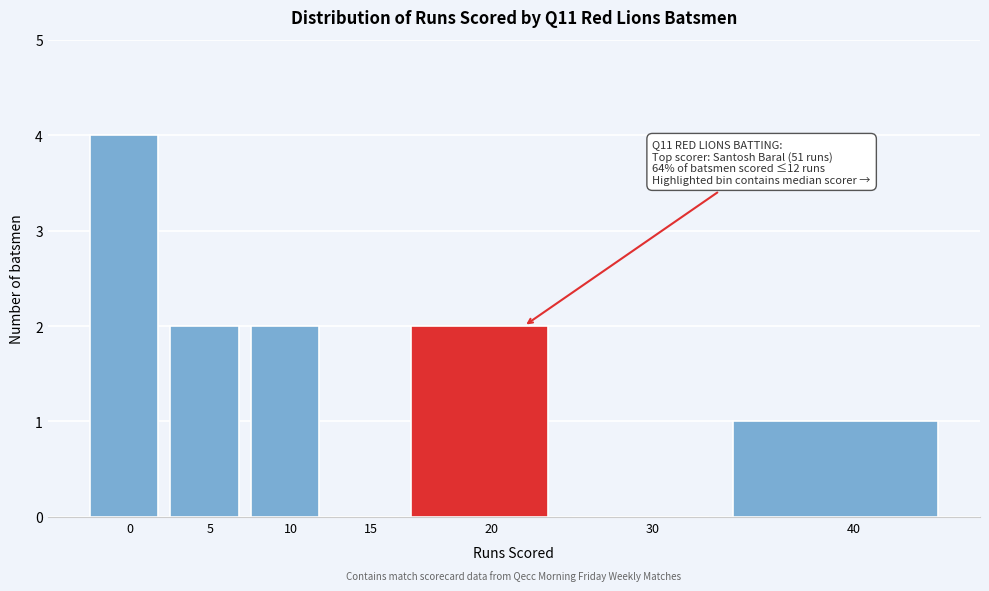

Reading right to left, what are all the values shown in this chart?

40=1	30=0	20=2	15=0	10=2	5=2	0=4